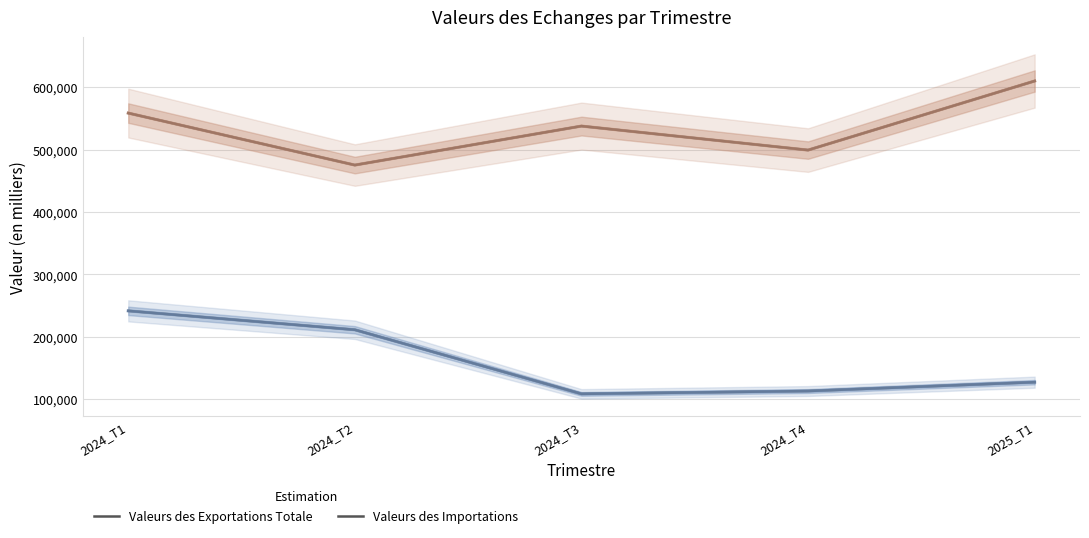

What is the sum of all Valeurs des Importations values?

2680524.6